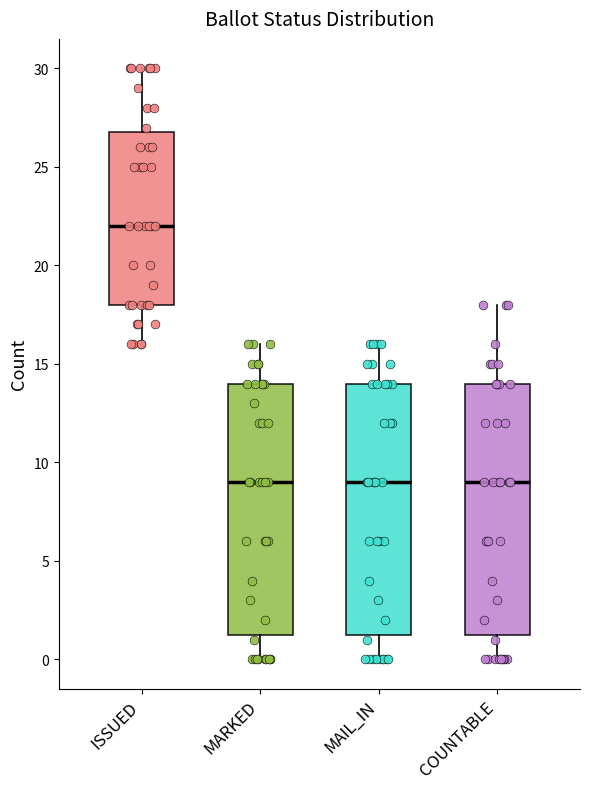

Reading left to right, transcribe this box plot: for each box, give where its median line is, the range the box spans, and where its two whiskers end, as read against the y-axis. The values are not printed on the chart, so give them approximately, as read against the axis.

ISSUED: median 22.0, box 18.0 to 27.0, whiskers 16.0 to 30.0
MARKED: median 9.0, box 1.5 to 14.0, whiskers 0.0 to 16.0
MAIL_IN: median 9.0, box 1.5 to 14.0, whiskers 0.0 to 16.0
COUNTABLE: median 9.0, box 1.5 to 14.0, whiskers 0.0 to 18.0